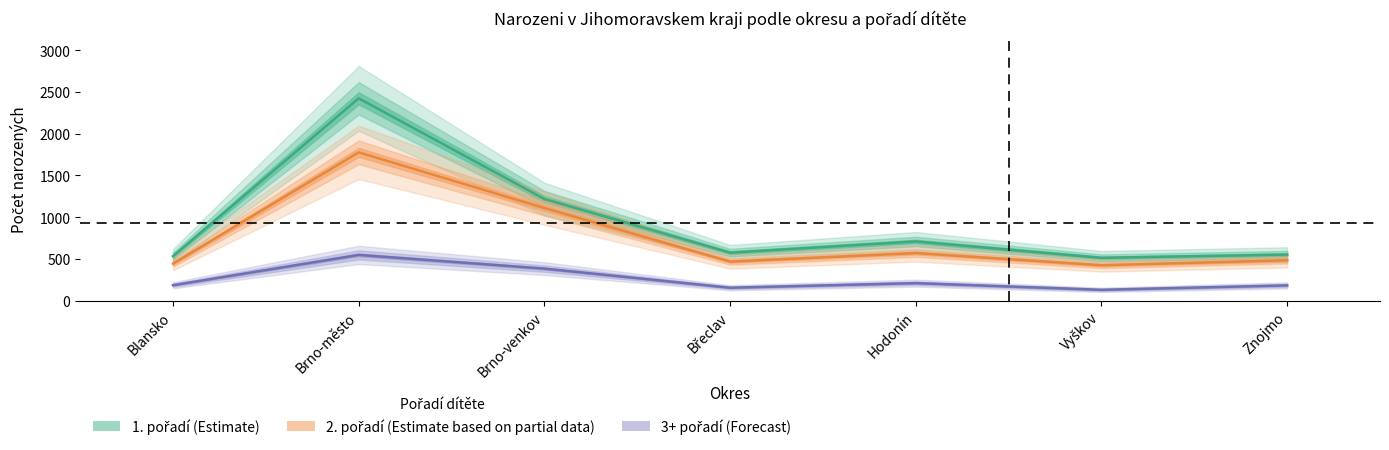

Read the 3+ pořadí (Forecast) value at Znojmo, to the nearest 50.

200